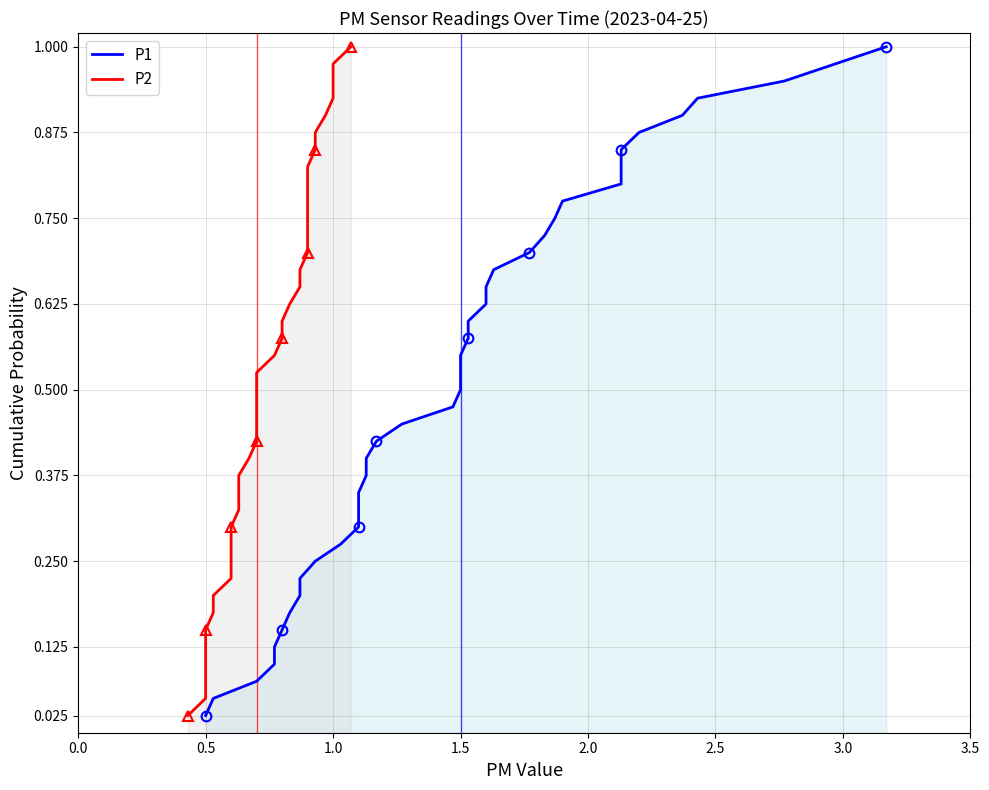

Is it true that P2 equals 0.5 at 17?

True